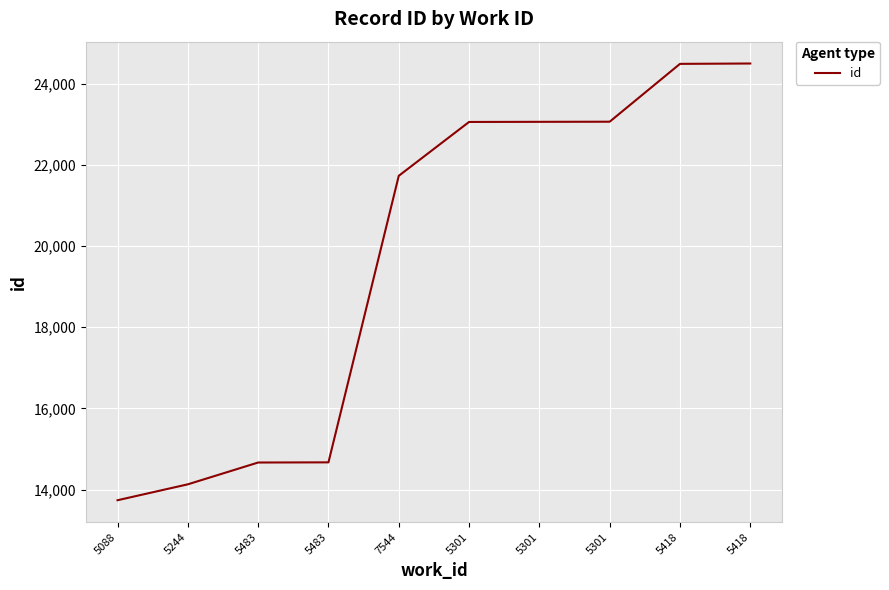

How many lines are shown in the chart?

1